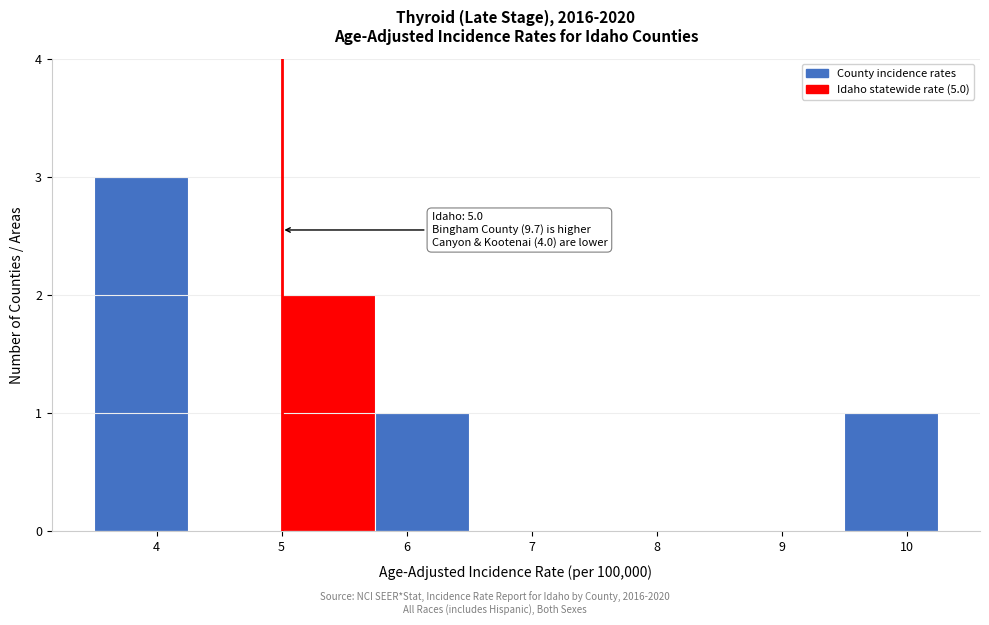

Over which range of the x-axis is the bar tallest?

3.50 to 4.25